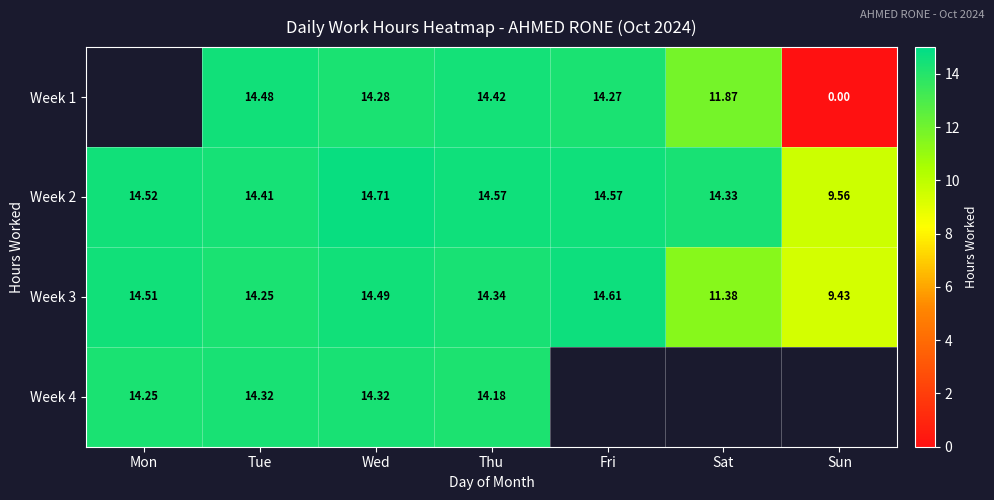

What is the sum of all Week 2 values?

96.7